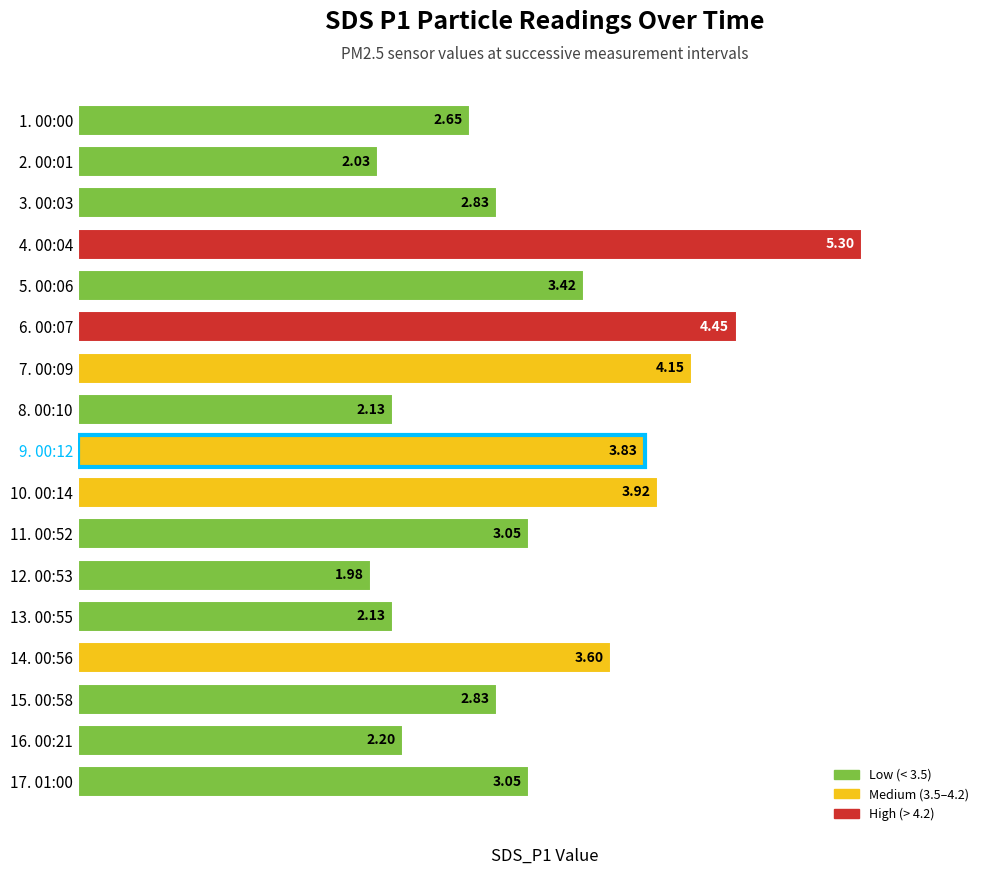

What is the difference between the second highest and minimum values?

2.5